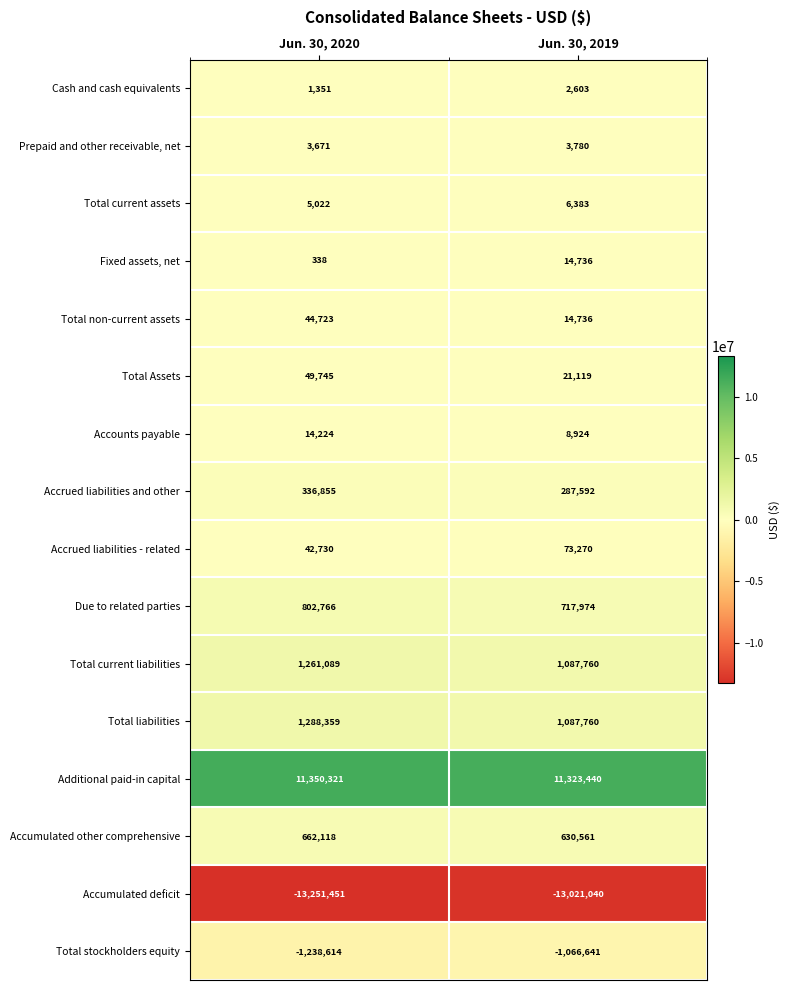

Where is Accumulated deficit nearest to the value -13136245?

Jun. 30, 2019